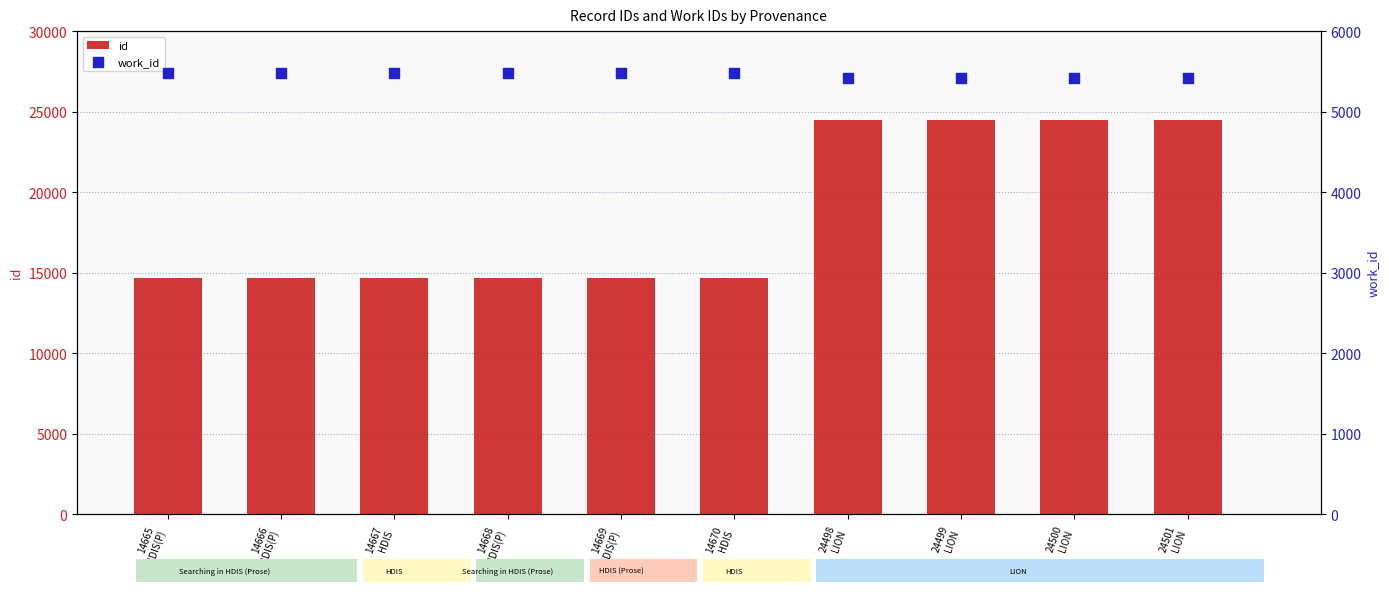

Is the value of work_id at 24499
LION greater than the value of id at 14670
HDIS?

No